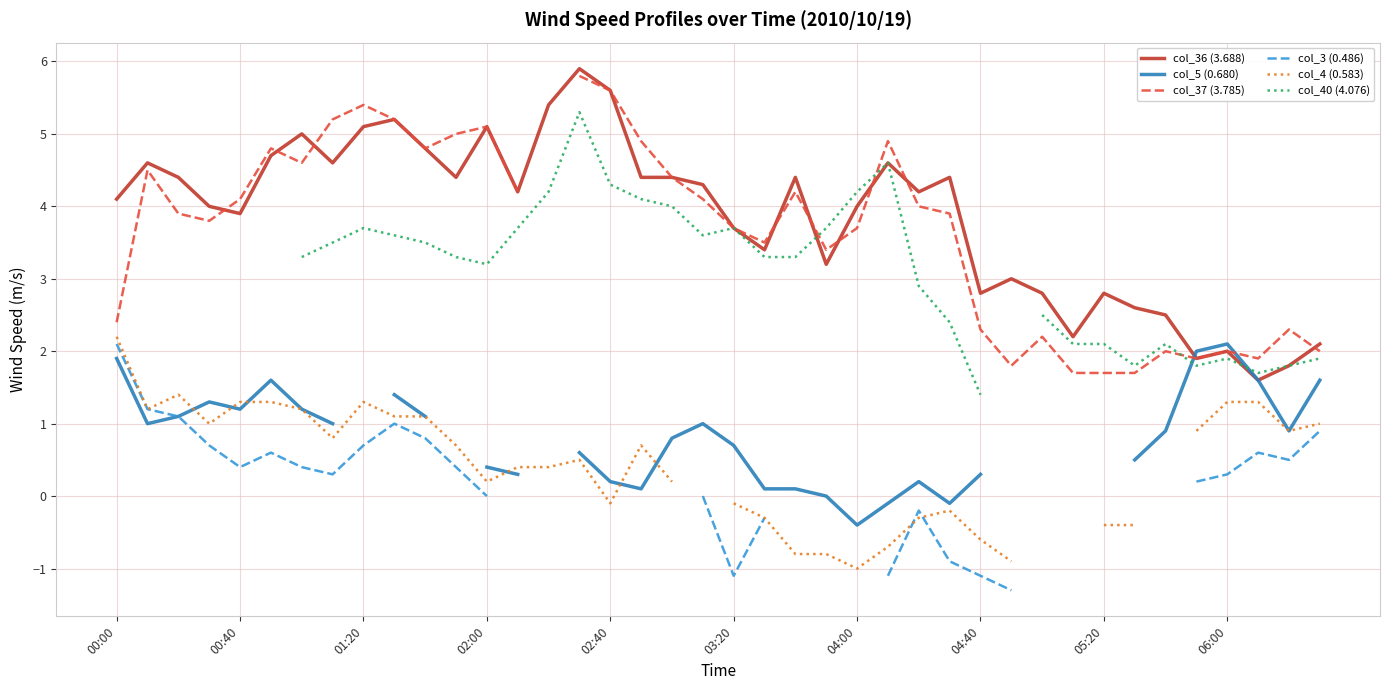

Count the number of data series in this chart.

6